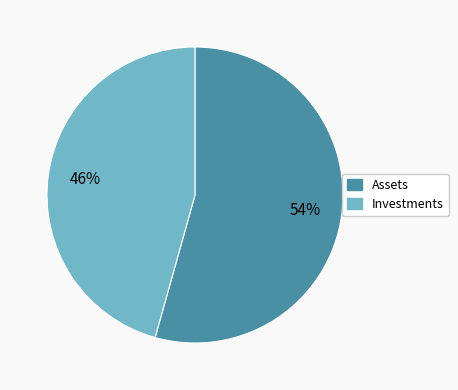

To the nearest percent, what is the average slice percentage?

50%